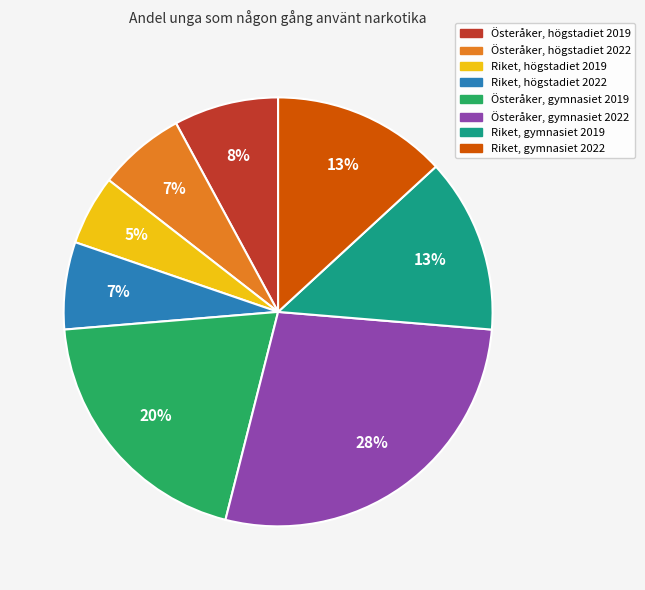

True or false: Riket, högstadiet 2022 accounts for 7% of the total.

True